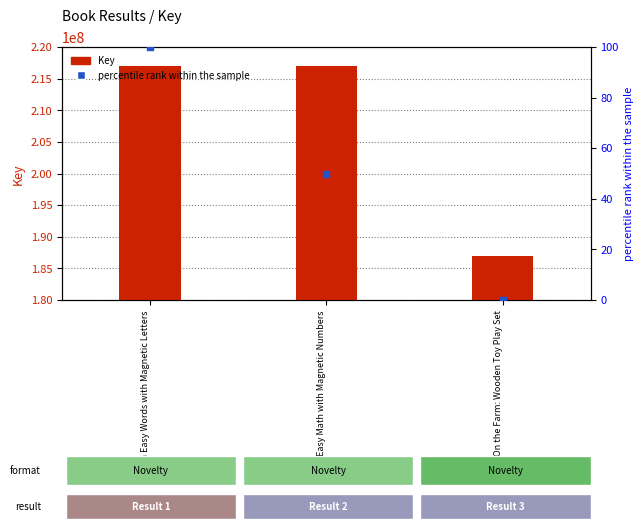

Which series contains the lowest Y value?

percentile rank within the sample